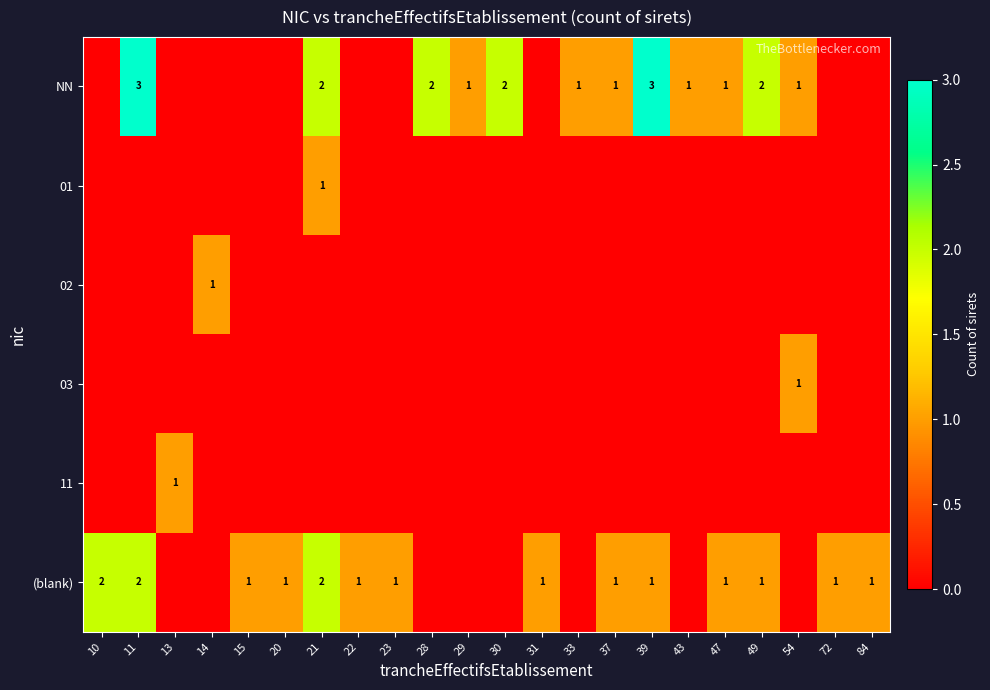

Is it true that NN equals 3 at 49?

False